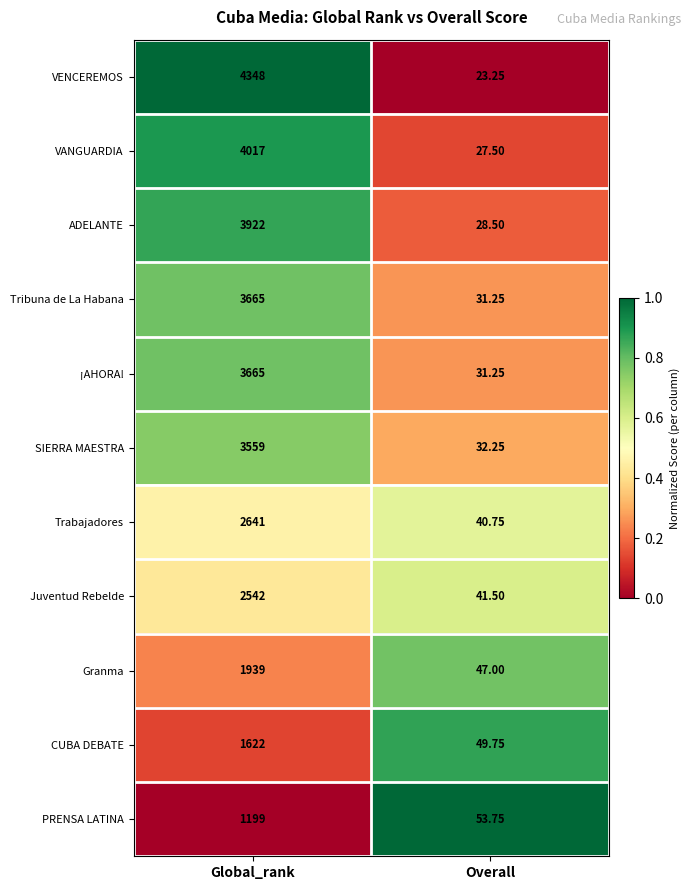

Which series has the largest range (max minus min)?

VENCEREMOS